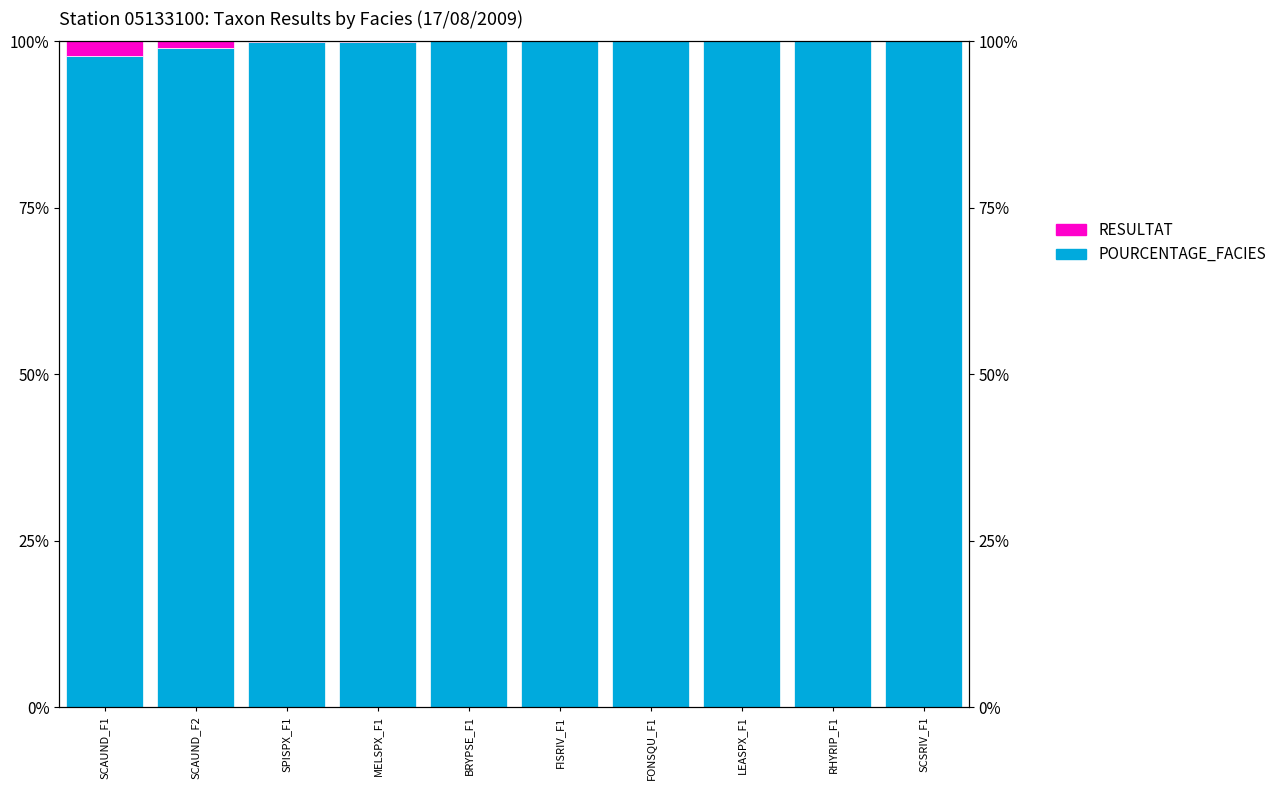

At which label is RESULTAT closest to 1?

SCAUND_F2